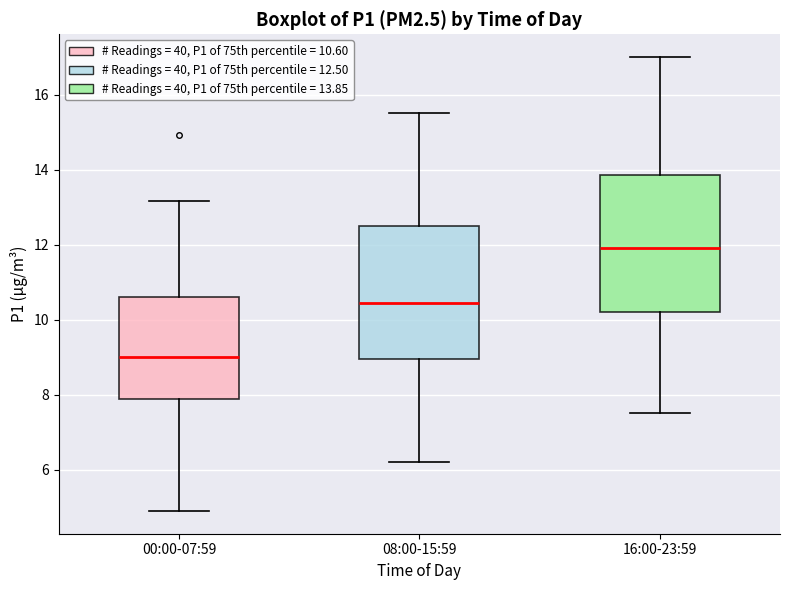

Reading left to right, read every box against the y-axis: the position of its median line, the range the box covers, and the ends of its whiskers. The values are not printed on the chart, so give them approximately, as read against the axis.

00:00-07:59: median 9.0, box 7.8 to 10.6, whiskers 5.0 to 13.2
08:00-15:59: median 10.4, box 9.0 to 12.6, whiskers 6.2 to 15.6
16:00-23:59: median 12.0, box 10.2 to 13.8, whiskers 7.6 to 17.0